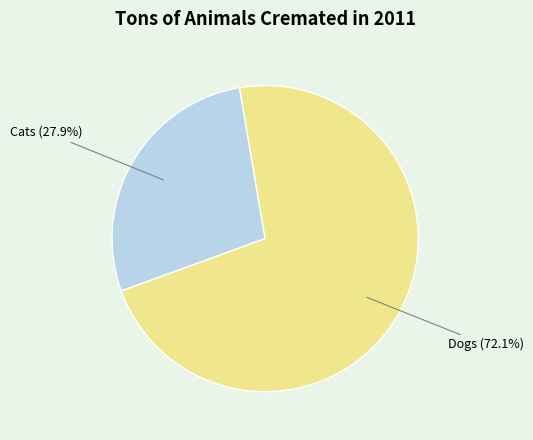

Is there a majority slice in this chart?

Yes